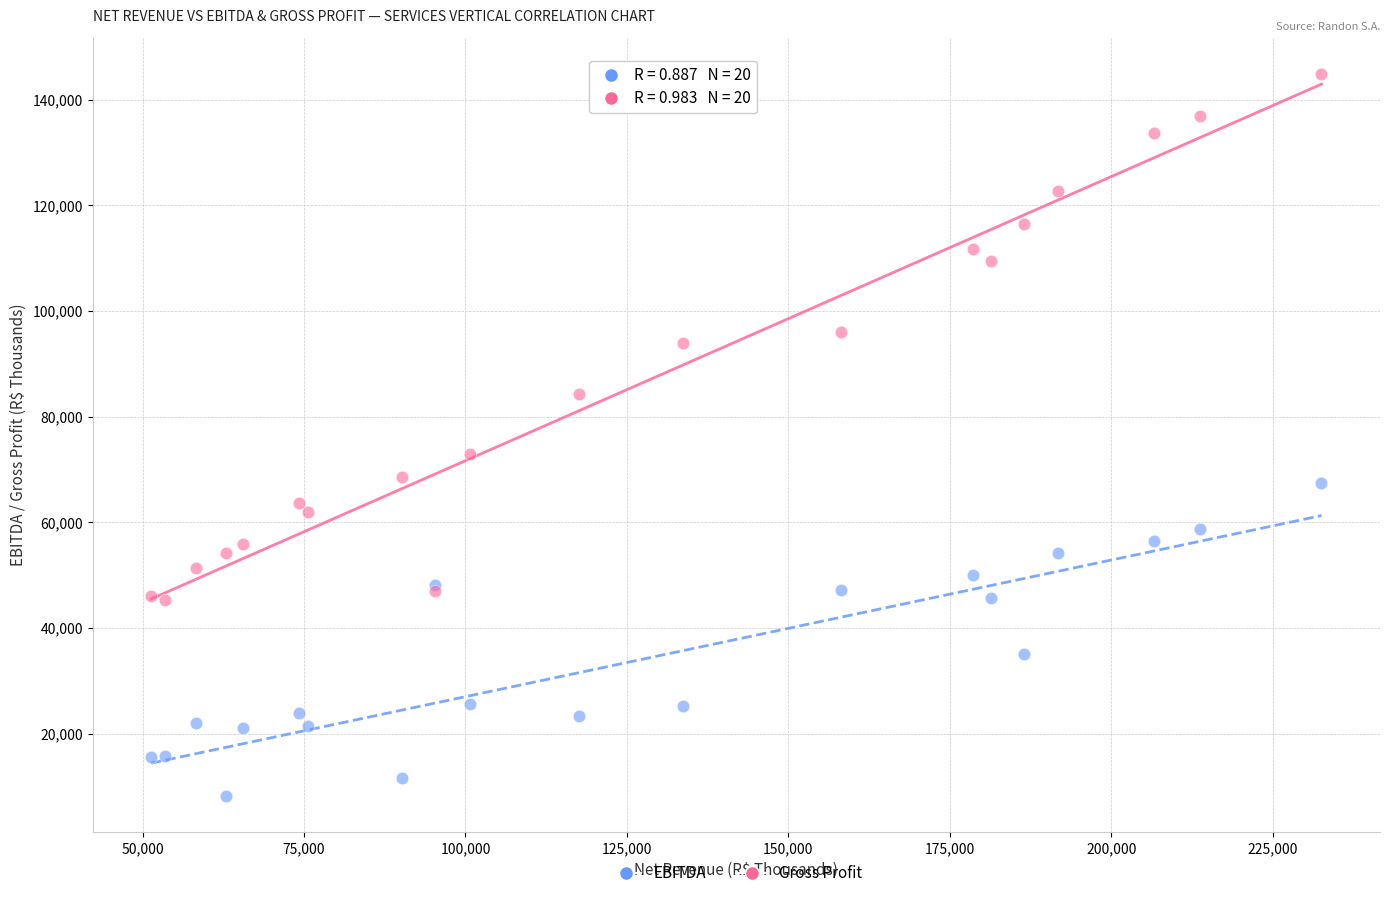

What are all the series names shown in the legend?

EBITDA, Gross Profit